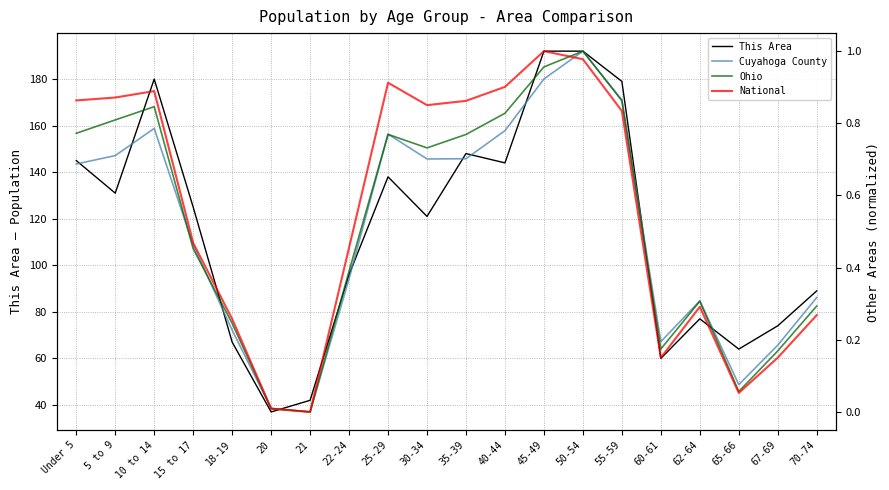

Reading right to left, what are all the values shown in this chart?

This Area: 89.0	74.0	64.0	77.0	60.0	179.0	192.0	192.0	144.0	148.0	121.0	138.0	96.0	42.0	37.0	67.0	125.0	180.0	131.0	145.0
Cuyahoga County: 0.3	0.2	0.1	0.3	0.2	0.9	1.0	0.9	0.8	0.7	0.7	0.8	0.4	0.0	0.0	0.2	0.5	0.8	0.7	0.7
Ohio: 0.3	0.2	0.1	0.3	0.2	0.9	1.0	1.0	0.8	0.8	0.7	0.8	0.4	0.0	0.0	0.2	0.5	0.8	0.8	0.8
National: 0.3	0.2	0.1	0.3	0.2	0.8	1.0	1.0	0.9	0.9	0.9	0.9	0.5	0.0	0.0	0.3	0.5	0.9	0.9	0.9